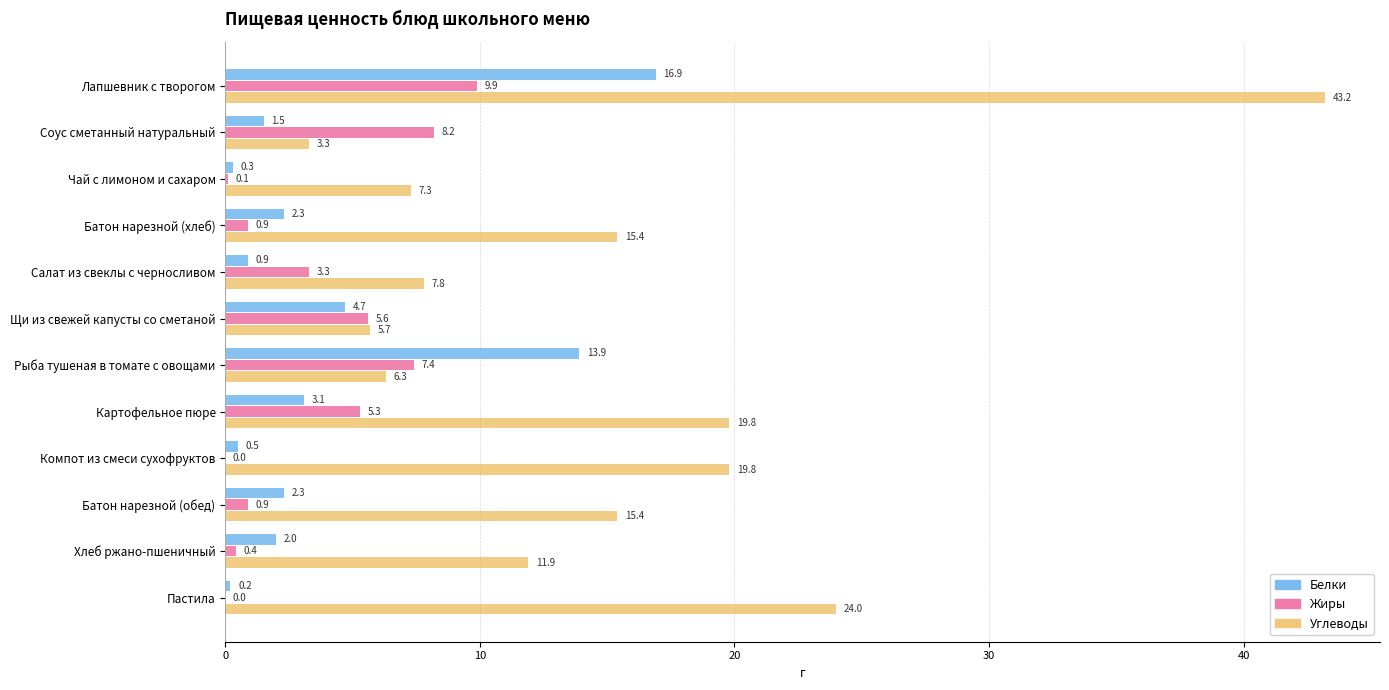

True or false: Жиры has a value of 0.9 at Батон нарезной (хлеб).

True